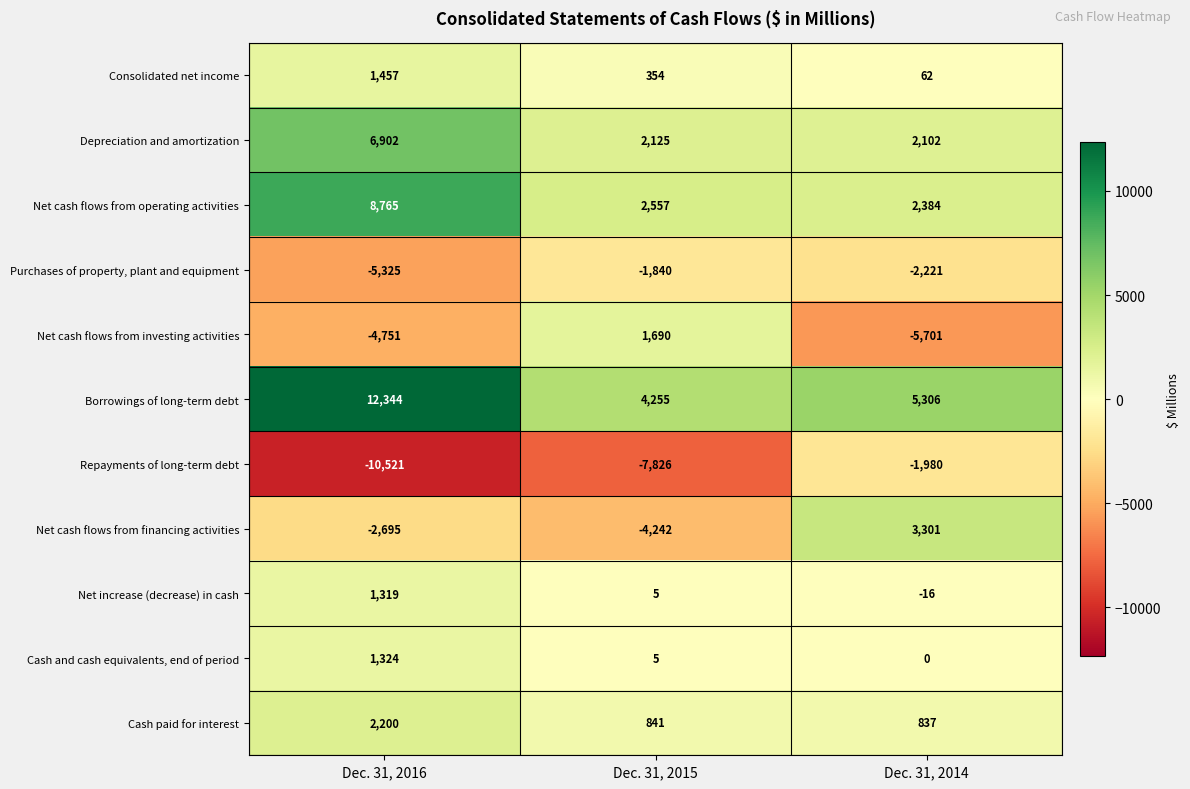

What is the smallest value displayed?

-10521